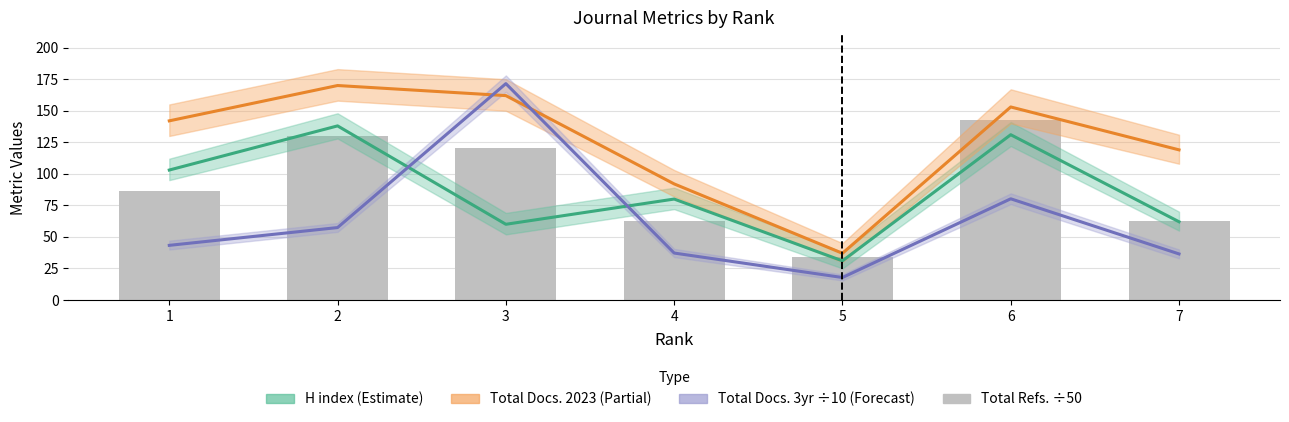

True or false: Total Refs. (÷50) has a value of 142.7 at 6.

True